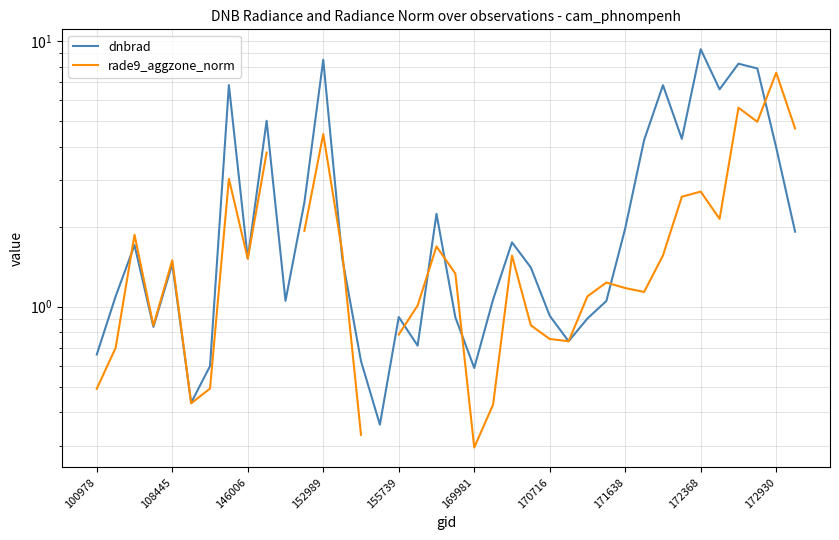

Count the number of categories in the chart.

38